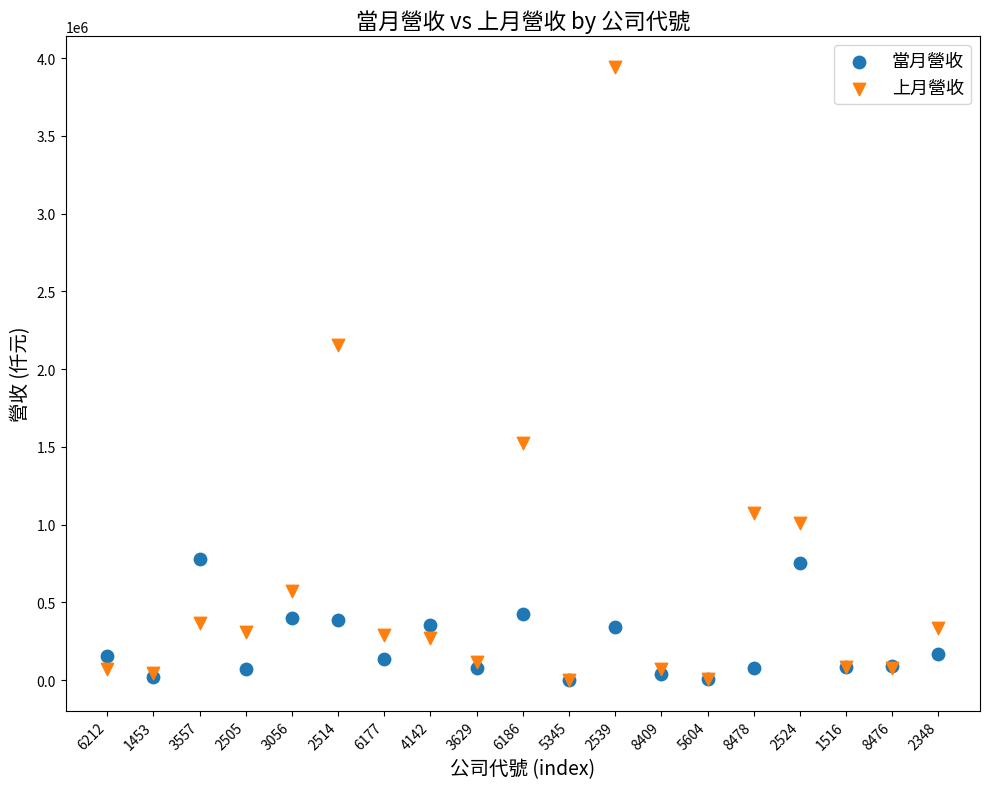

In the 上月營收 series, what Y value is closest to 1972749?

2152257